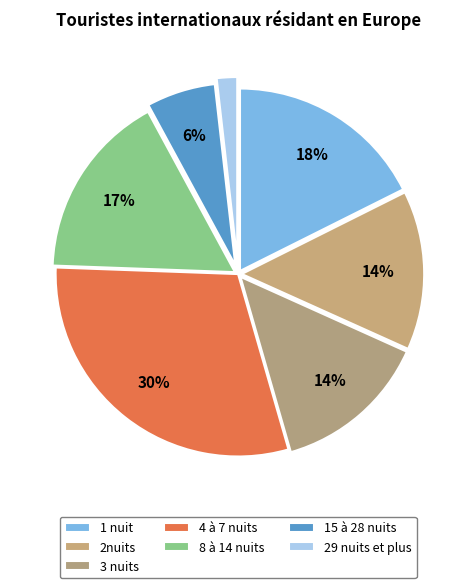

Rank the categories by value from highest to lowest.

4 à 7 nuits, 1 nuit, 8 à 14 nuits, 2nuits, 3 nuits, 15 à 28 nuits, 29 nuits et plus